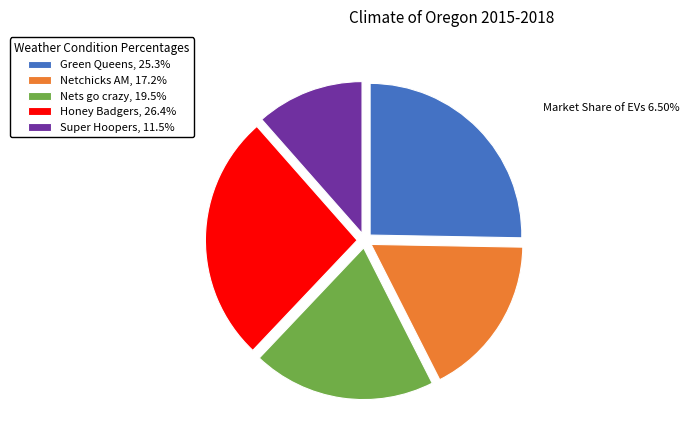

Is it true that Nets go crazy is 20% of the pie?

True